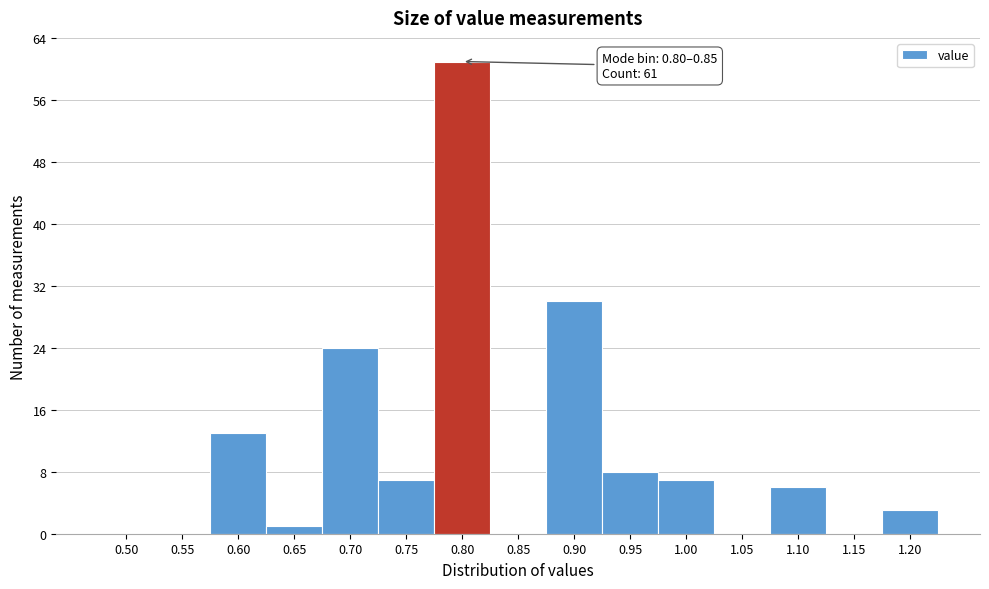

Reading left to right, extract all data points from this chart.

0.50=0	0.55=0	0.60=13	0.65=1	0.70=24	0.75=7	0.80=61	0.85=0	0.90=30	0.95=8	1.00=7	1.05=0	1.10=6	1.15=0	1.20=3